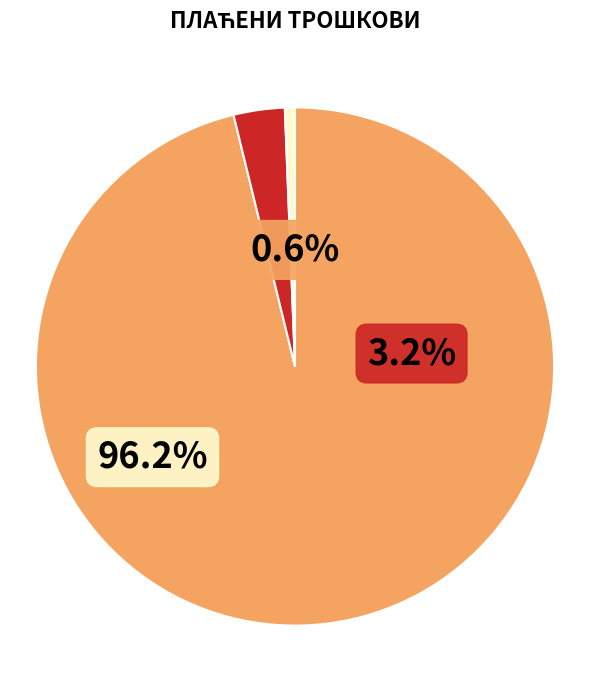

What is the change in value from АДМИНИСТРАТИВНИ МАТЕРИЈАЛ to ТЕКУЋЕ ПОПРАВКЕ И ОДРЖАВАЊЕ ОПРЕМЕ?

-17772.0